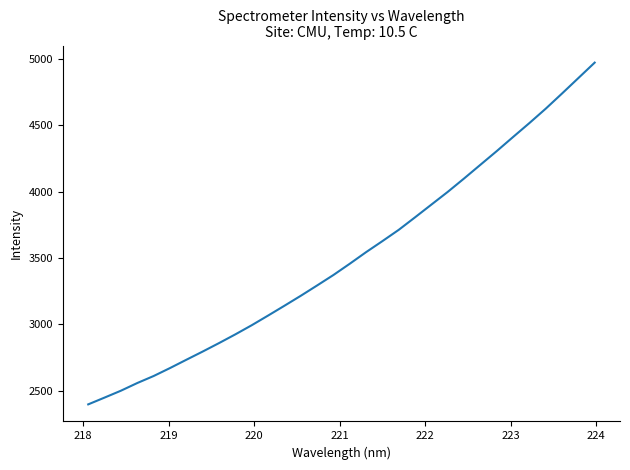

What is the maximum value shown in the chart?

4972.2